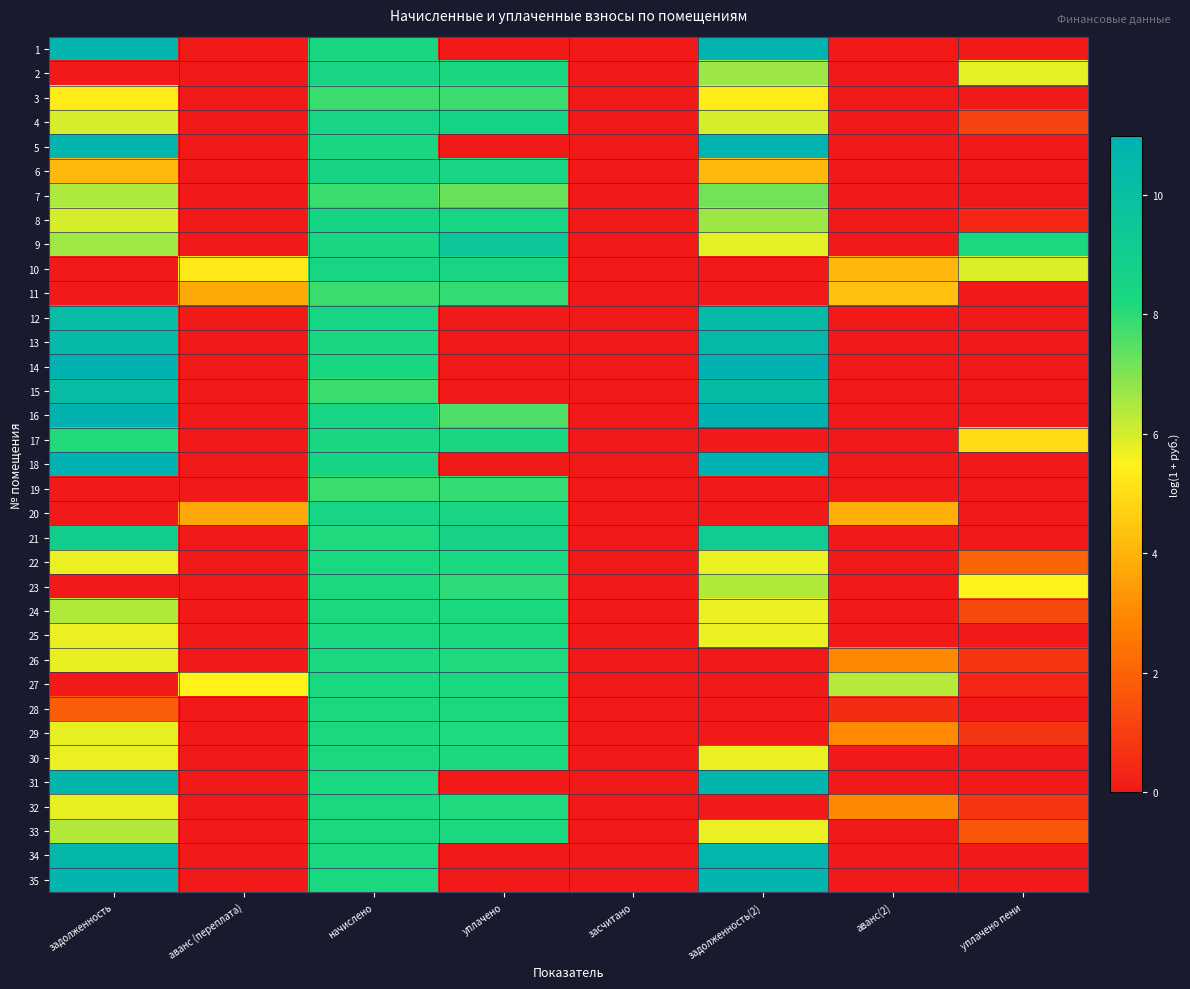

Which has a higher value, засчитано or уплачено?

засчитано